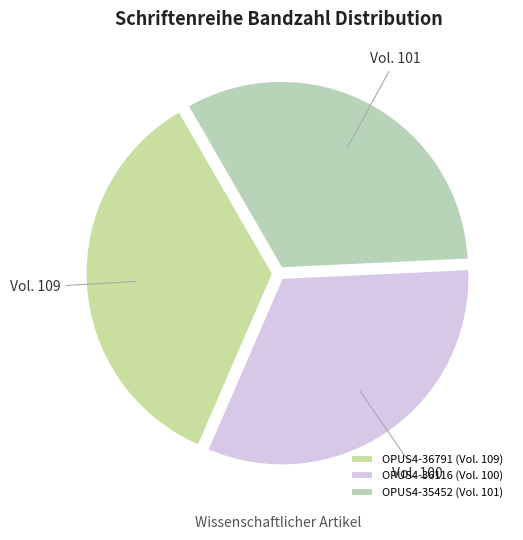

Count the number of slices in the pie.

3